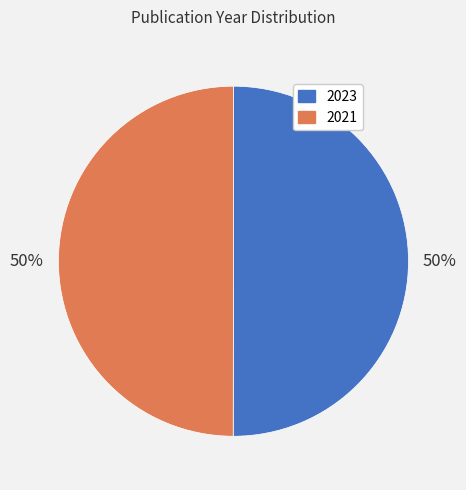

To the nearest percent, what percentage of the pie is 2023?

50%